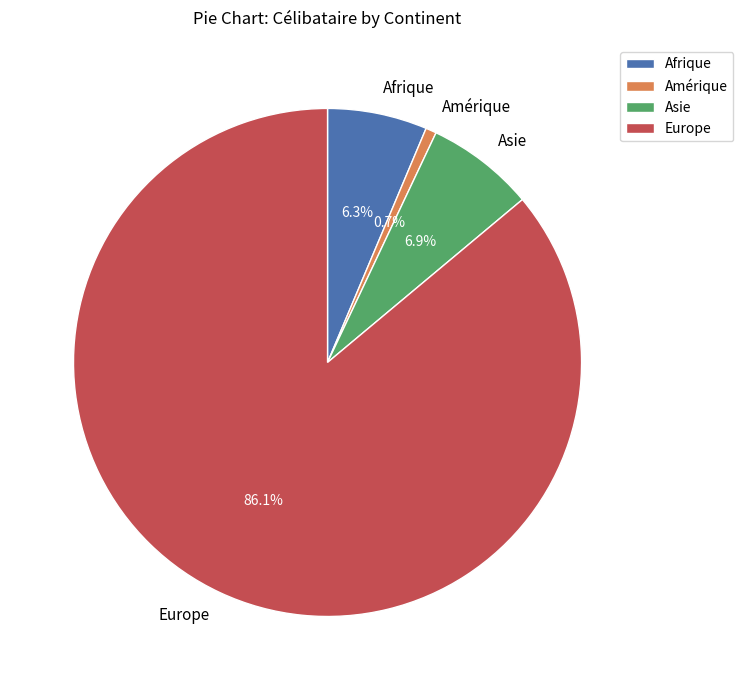

Which has a higher value, Afrique or Asie?

Asie